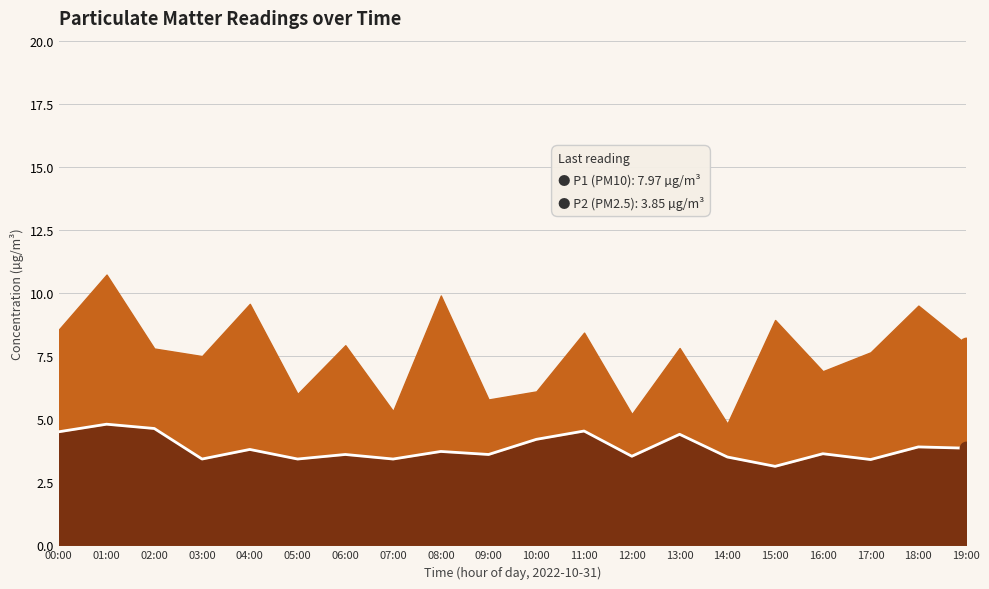

What is the change in value from 00:00 to 12:00?

-1.0